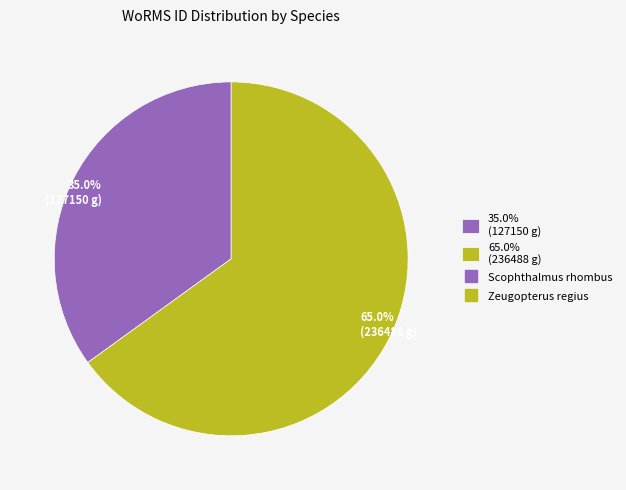

How much of the chart is everything except 35.0% (127150 g)?

65.0%